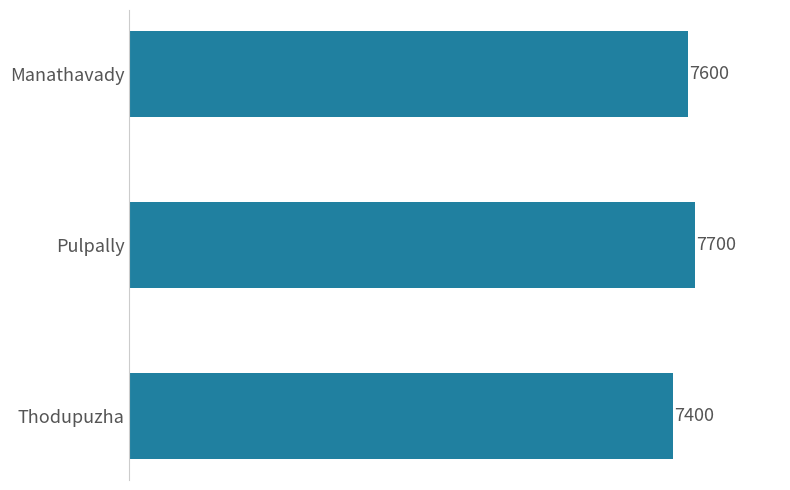

What is the change in value from Manathavady to Thodupuzha?

-200